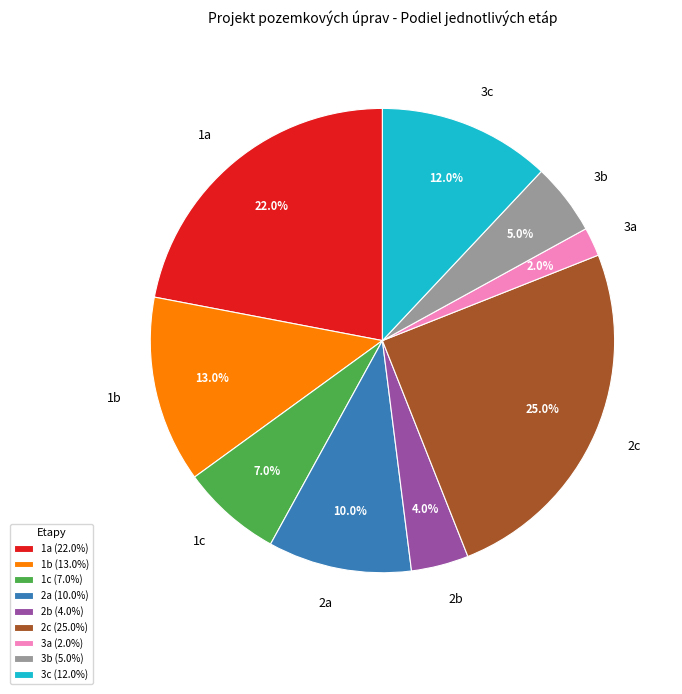

Is it true that 1c is 7% of the pie?

True